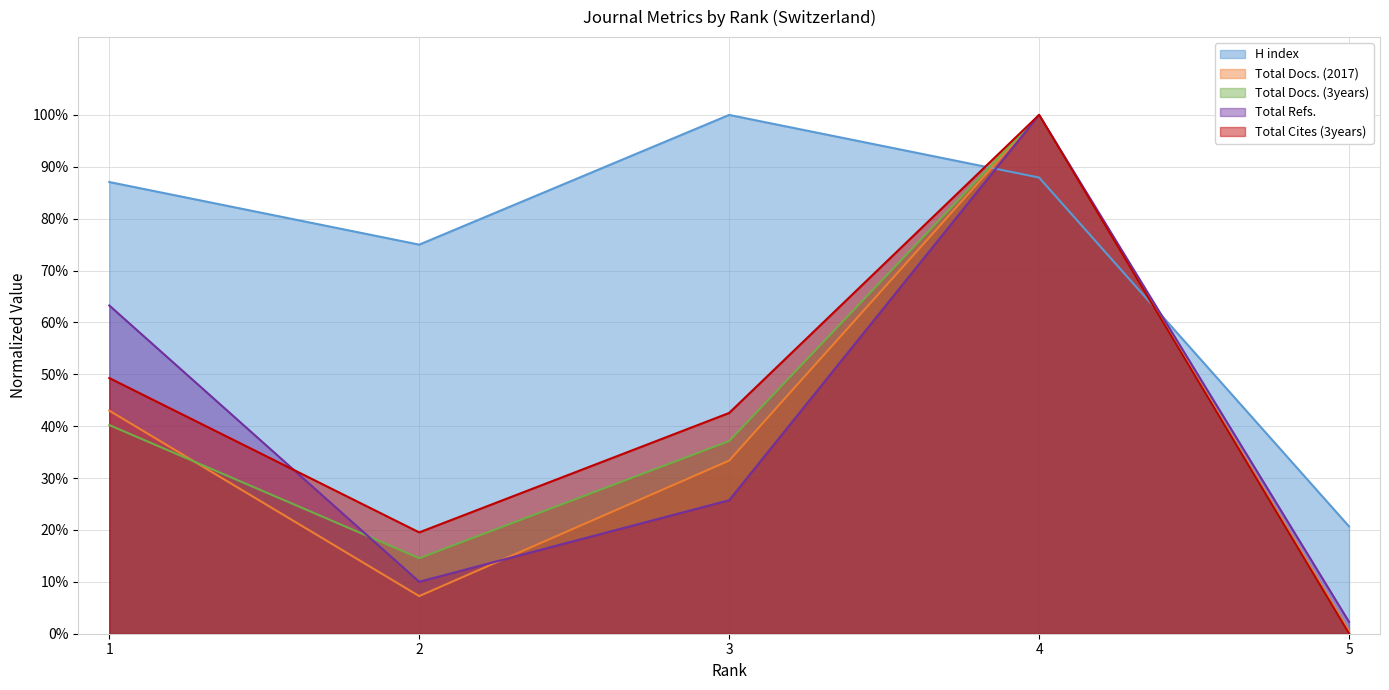

After their last crossing, which series has the higher values: Total Docs. (2017) or Total Refs.?

Total Docs. (2017)